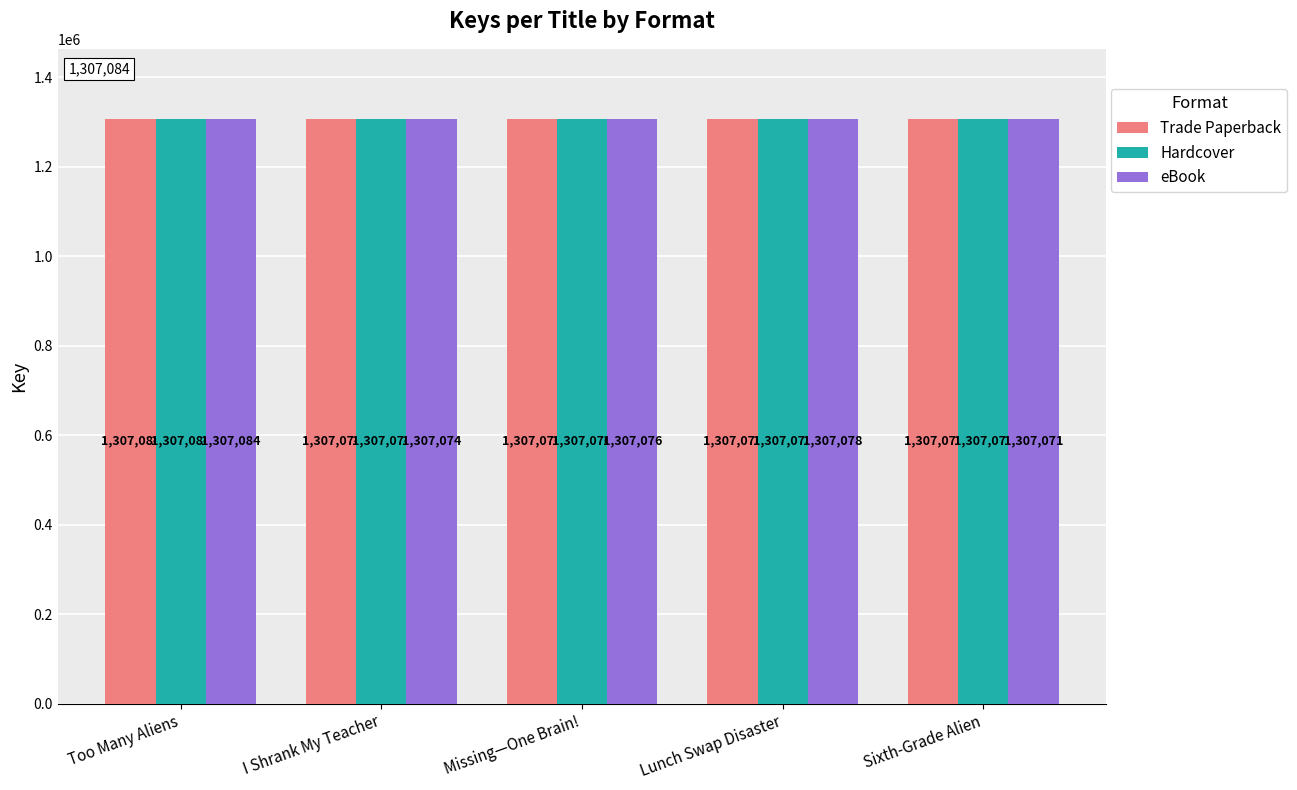

Which category has the highest value in the Hardcover series?

Too Many Aliens